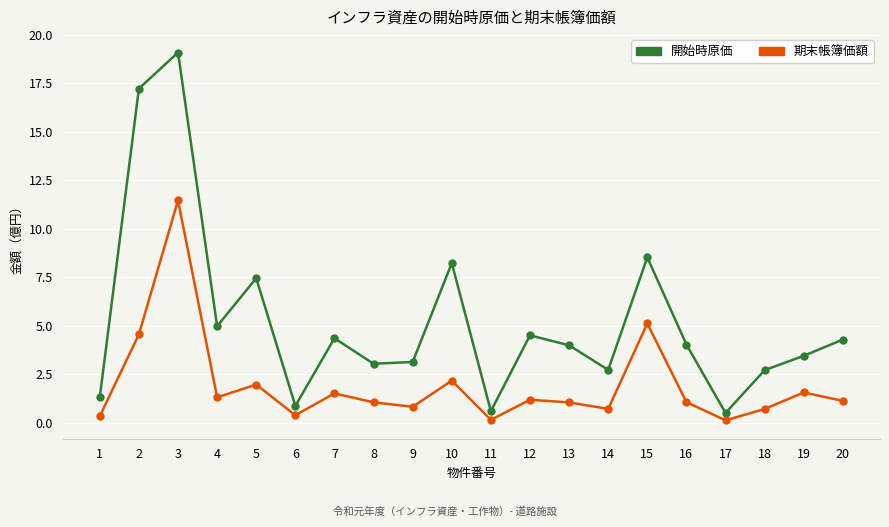

The value of 開始時原価 at 1 is 1.3. True or false?

True